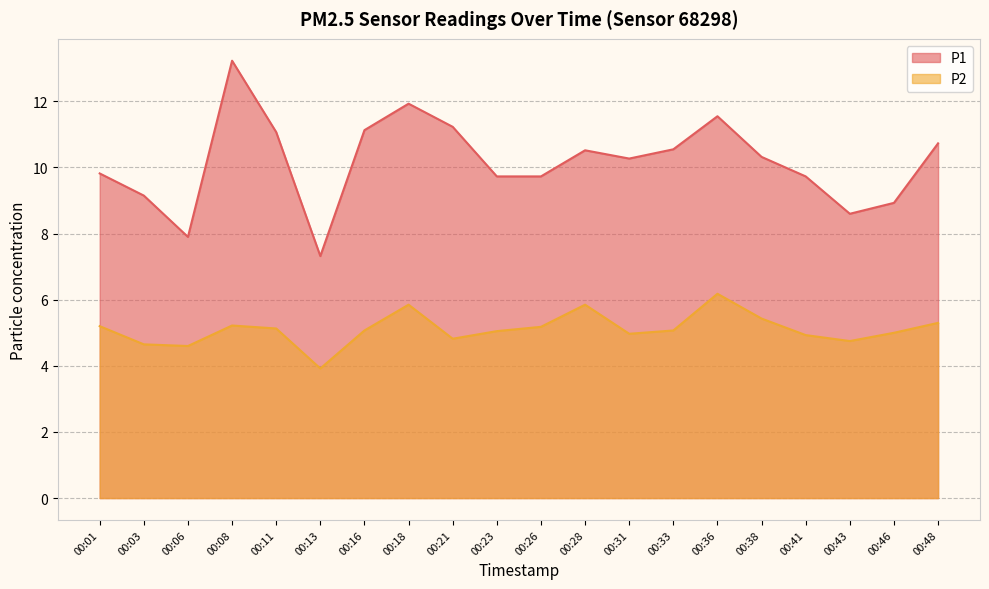

True or false: P1 and P2 cross at least once.

False